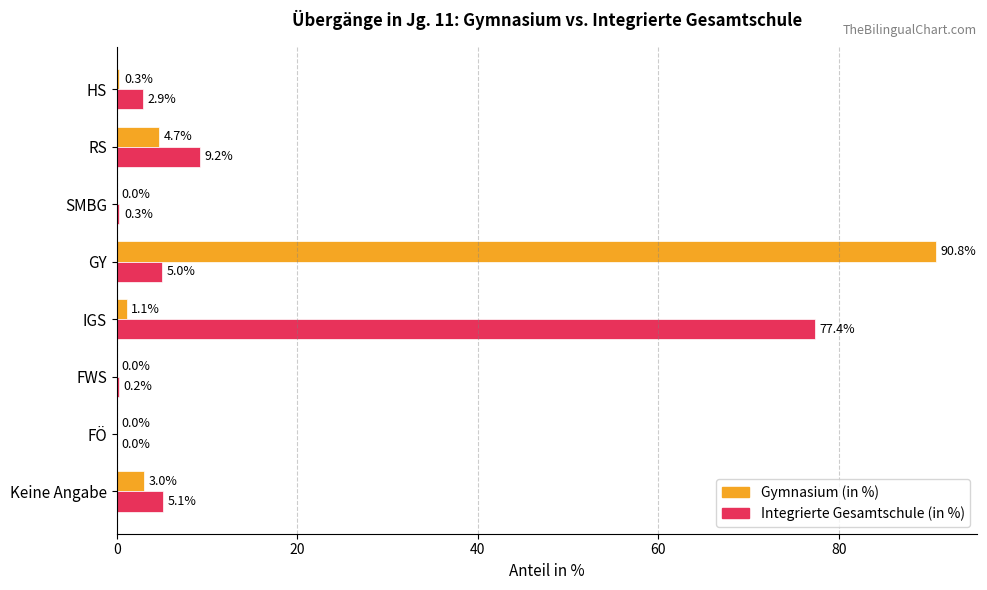

Which series has the largest total across all categories?

Integrierte Gesamtschule (in %)